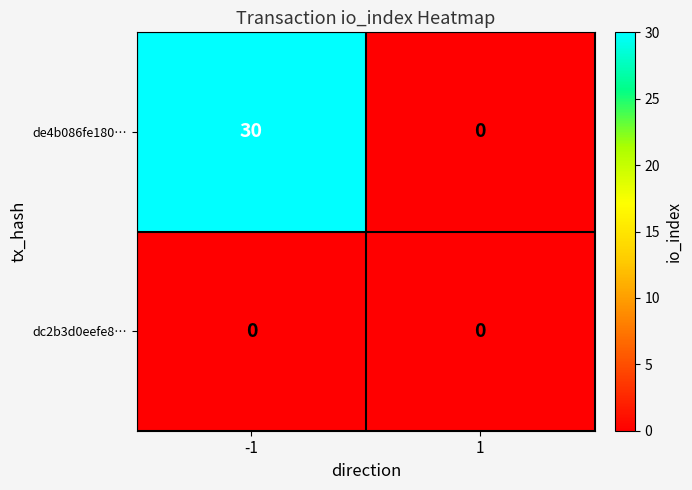

Between -1 and 1, which series saw the biggest shift?

de4b086fe180…